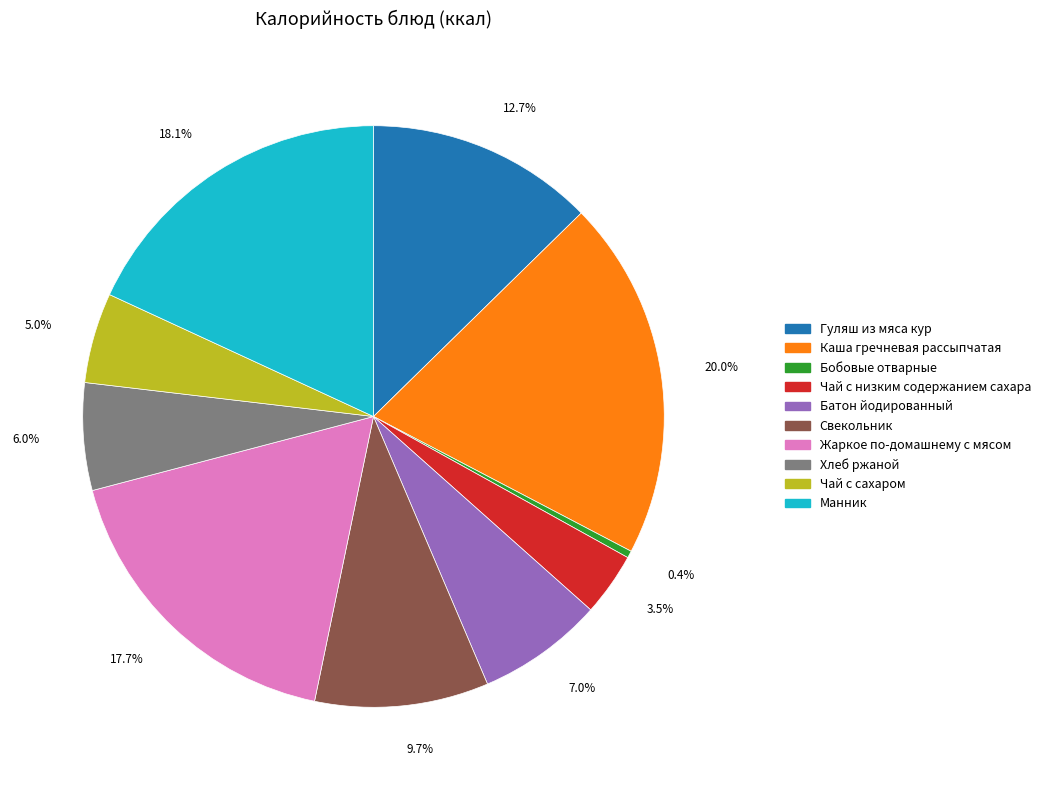

How many slices are in this pie chart?

10